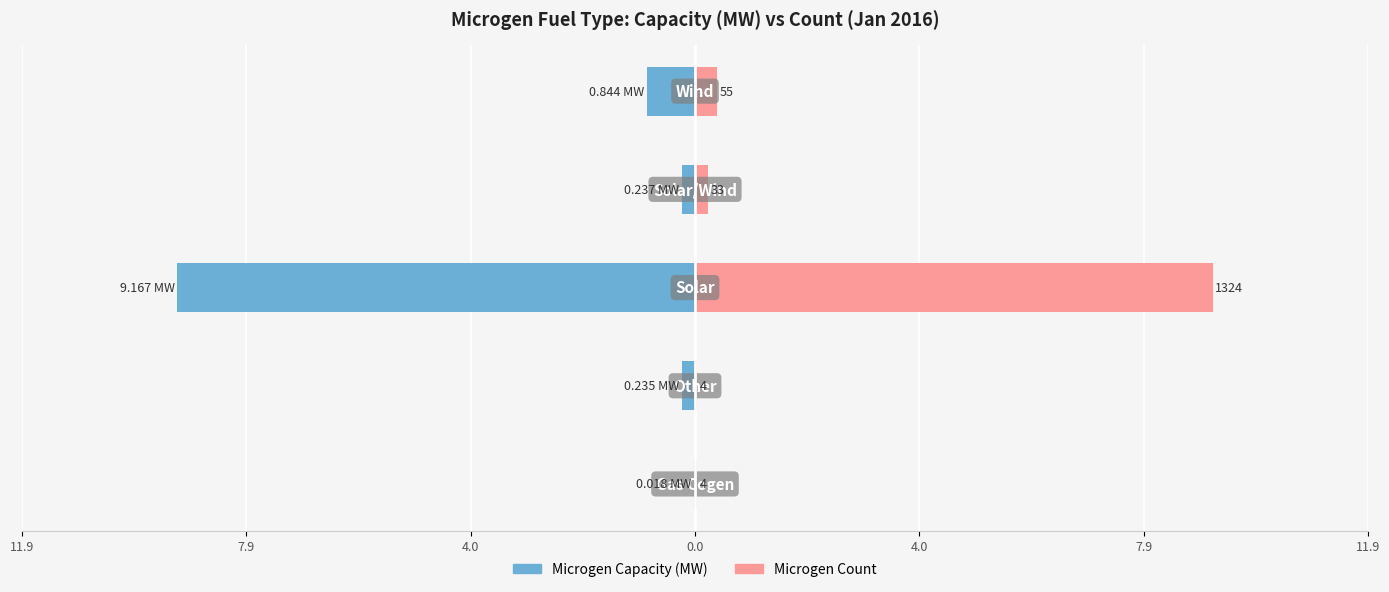

The value of Microgen Count at 4.0 is 2.3. True or false?

False